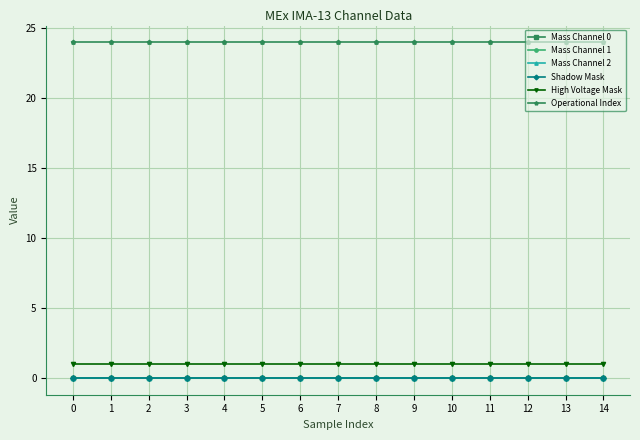

List the series in order of their peak value, lowest first.

Mass Channel 0, Mass Channel 1, Mass Channel 2, Shadow Mask, High Voltage Mask, Operational Index